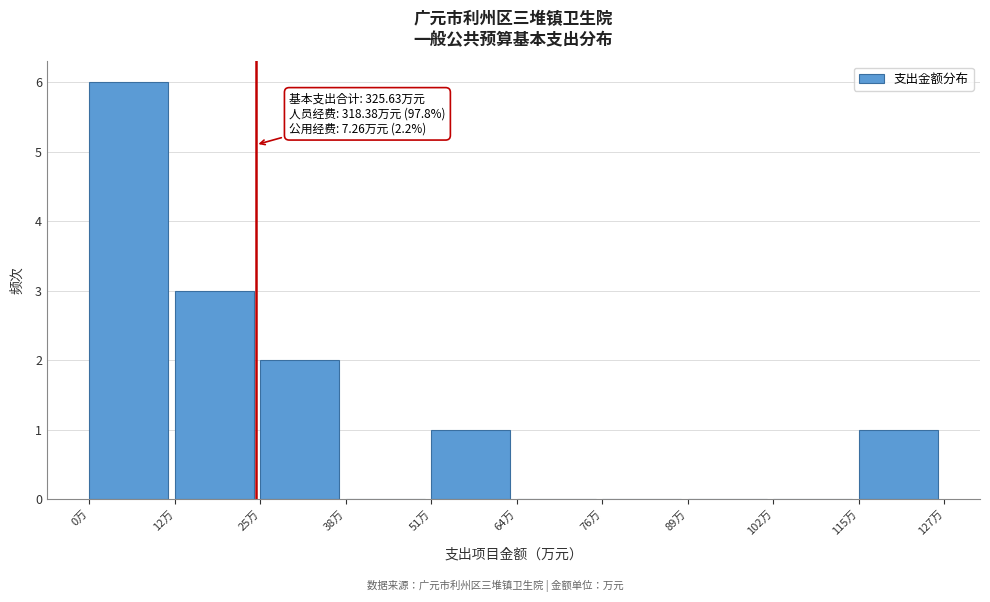

Over which range of the x-axis is the bar tallest?

0 to 12